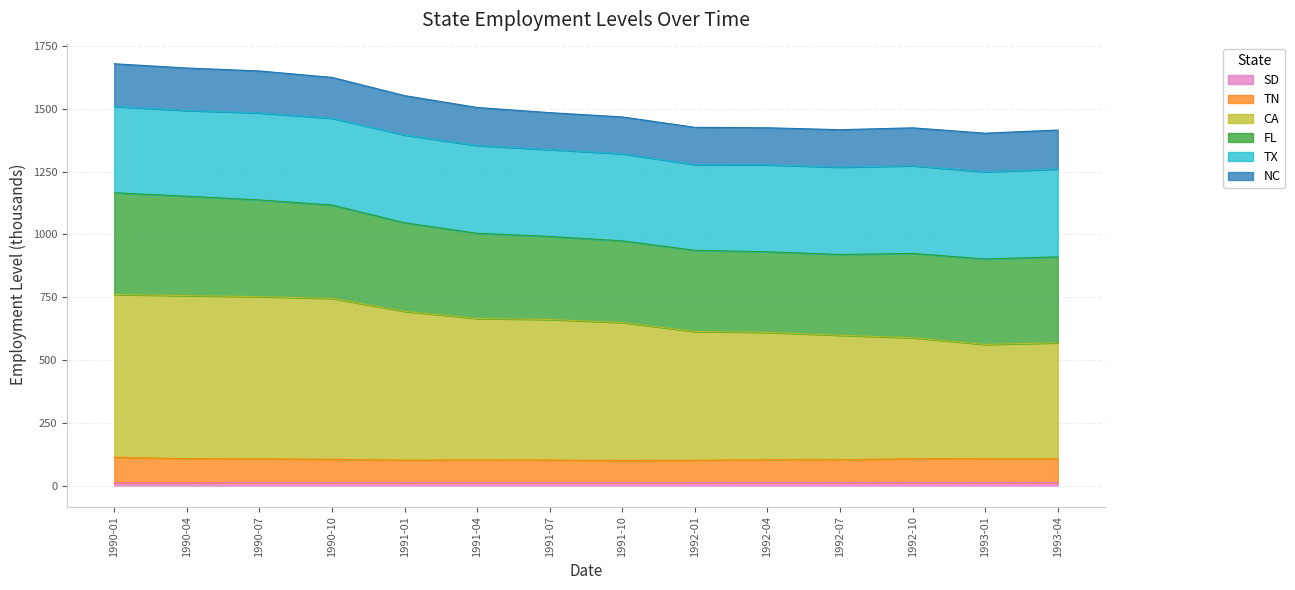

Does the chart display data point markers on the line(s)?

No